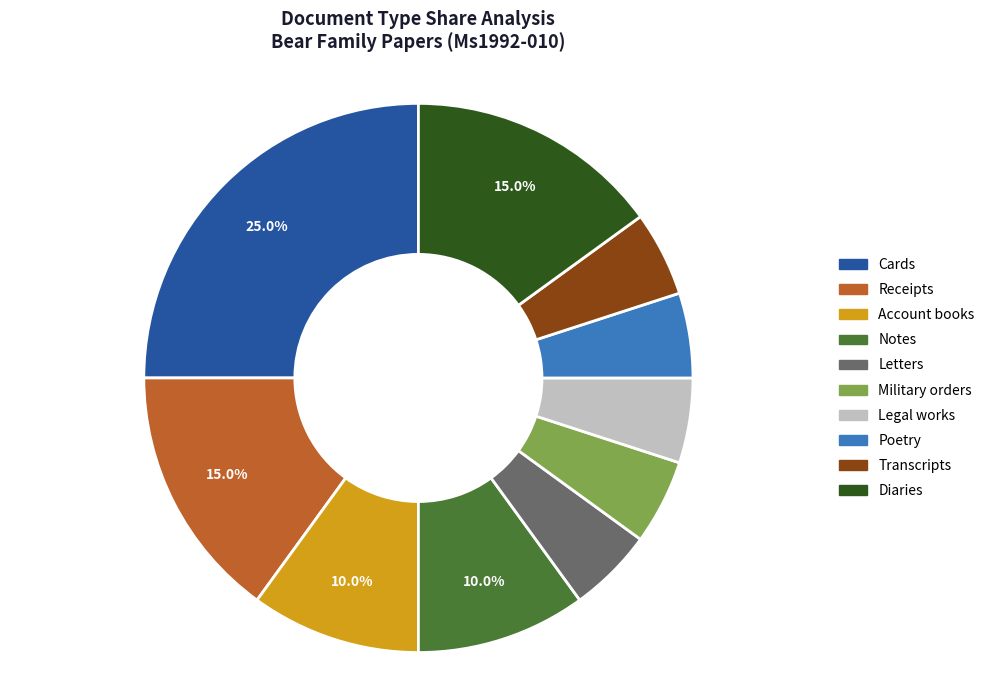

Is Notes the majority of the pie?

No